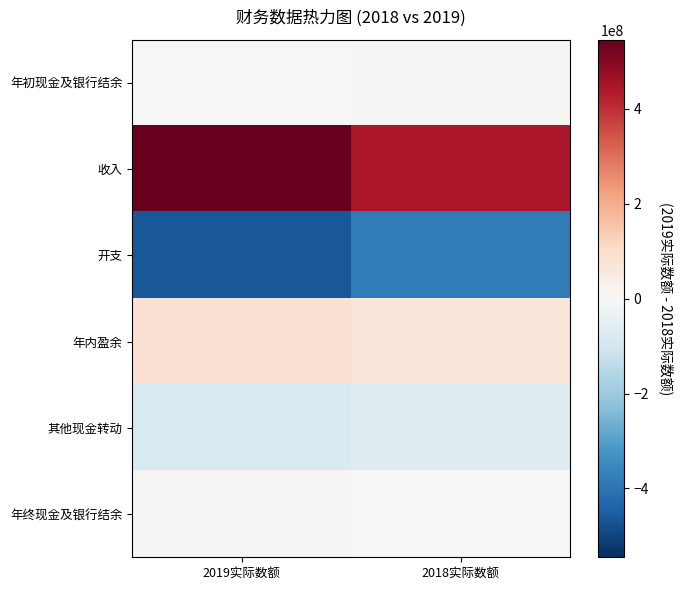

What is the total value across all series at 2019实际数额?

93220247